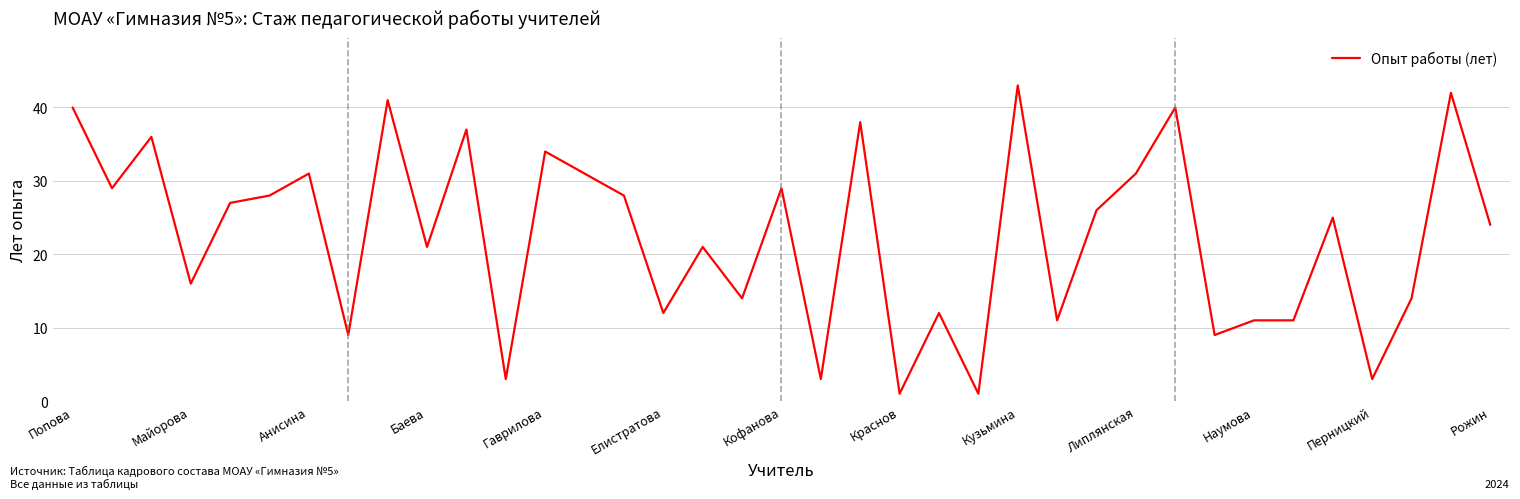

How many categories are shown in the chart?

37